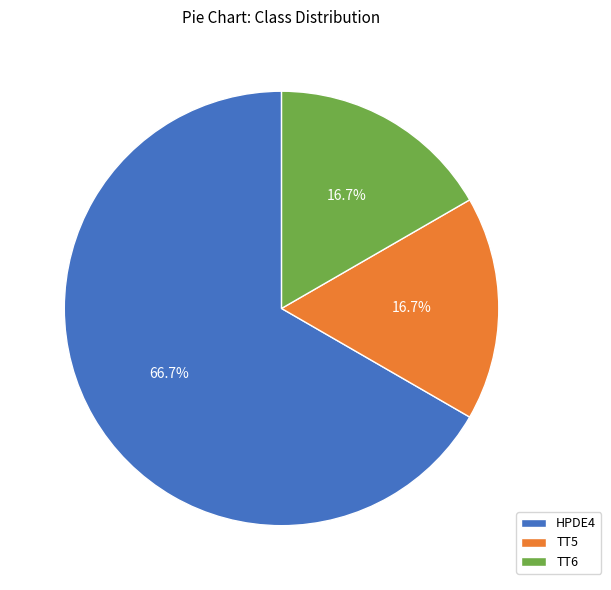

Which slice represents more than half of the pie?

HPDE4